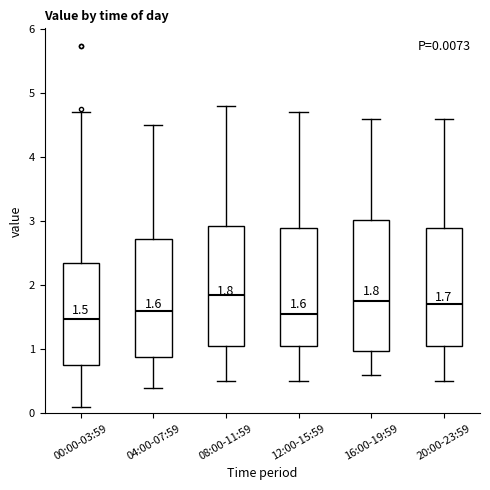

Comparing the boxes themselves (not the whiskers), which one is the tallest?

16:00-19:59